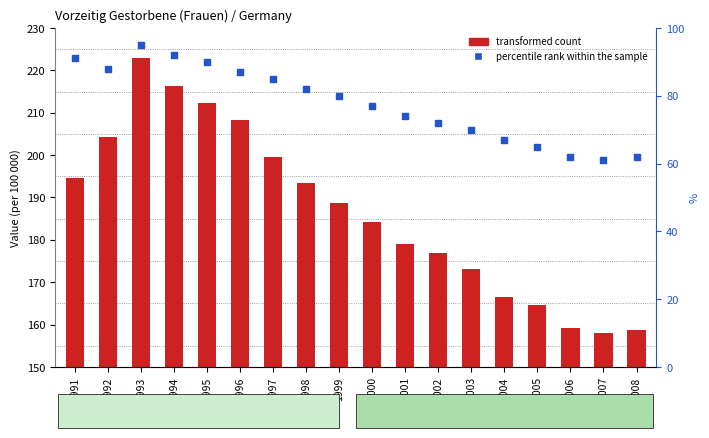

Which series has the widest spread of Y values?

transformed count